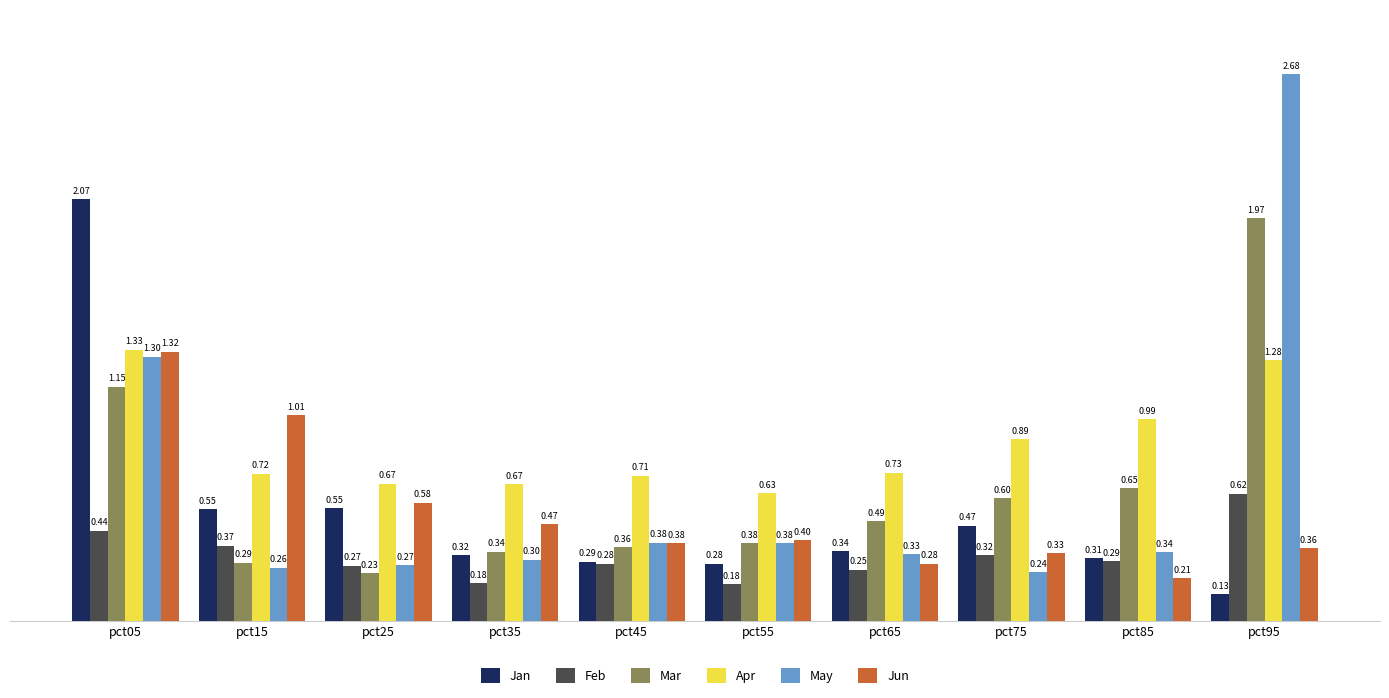

At which category is the sum across all series the highest?

pct05